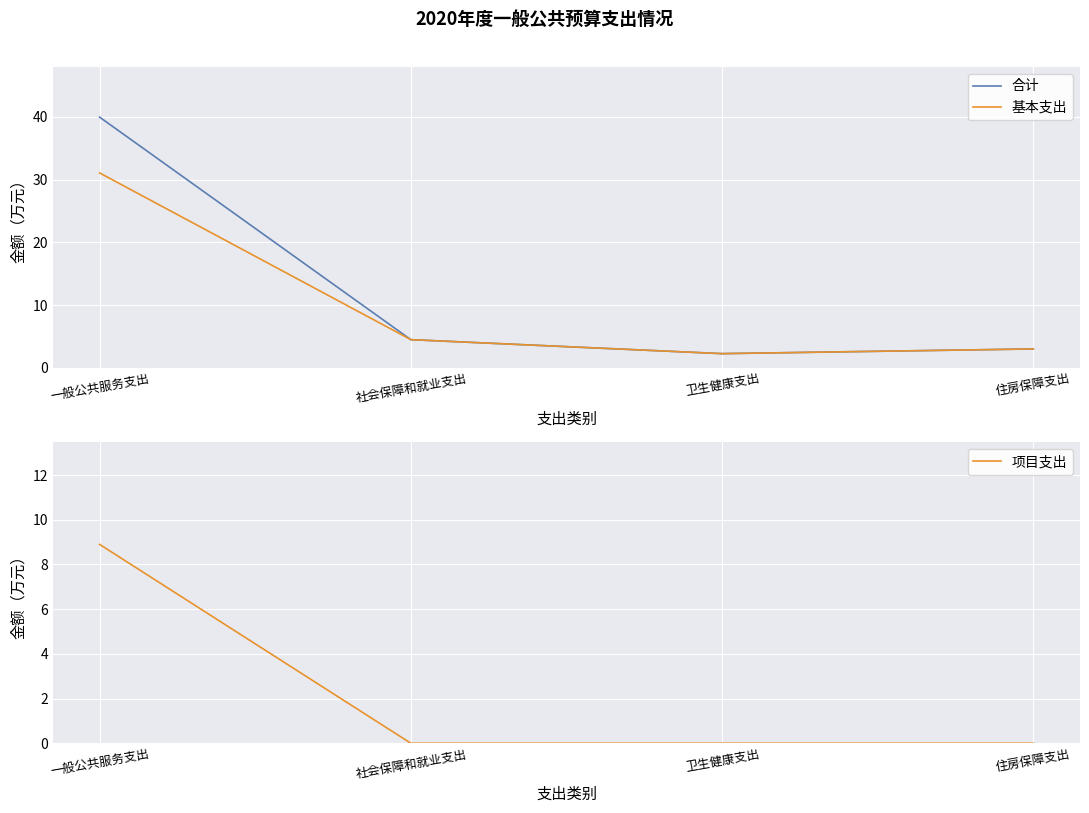

List the series in order of their overall mean, lowest first.

项目支出, 基本支出, 合计